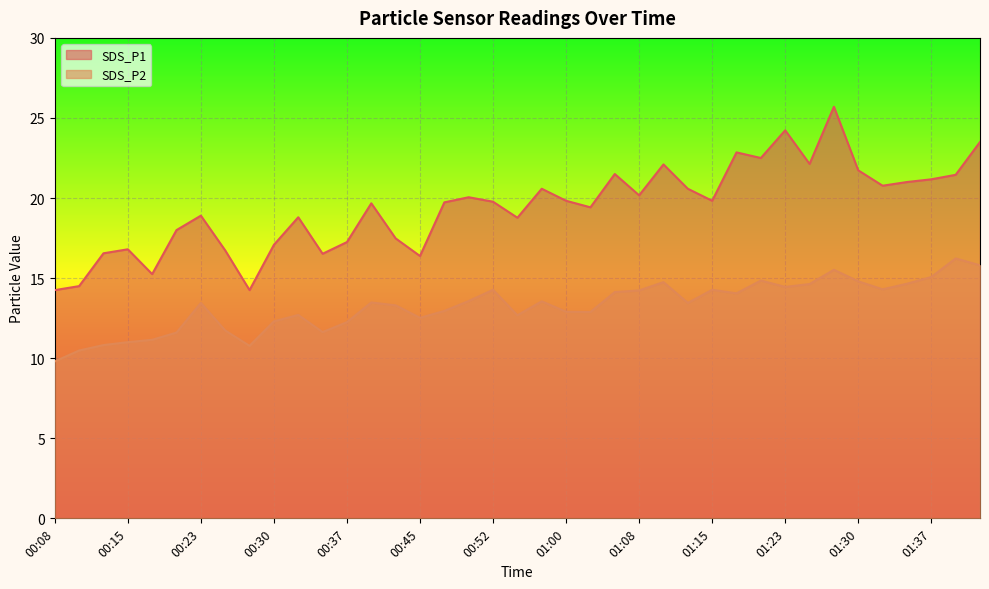

At which category does SDS_P2 reach its first local valley?

00:28